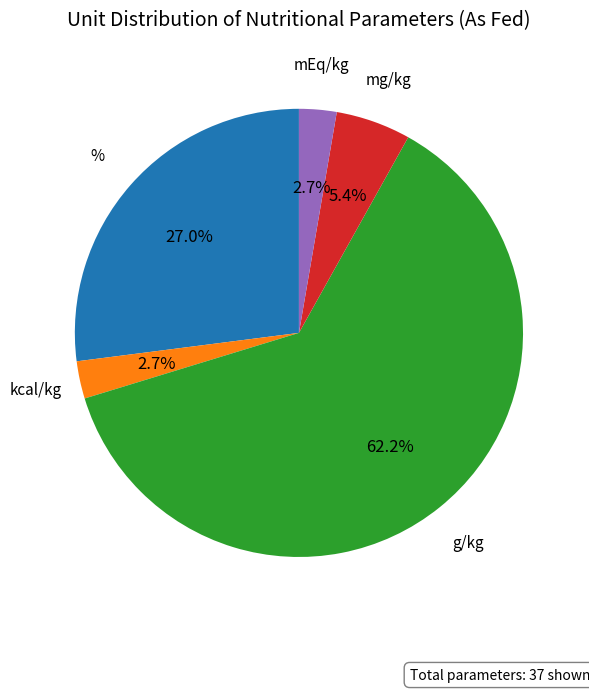

Which slice is the largest?

g/kg